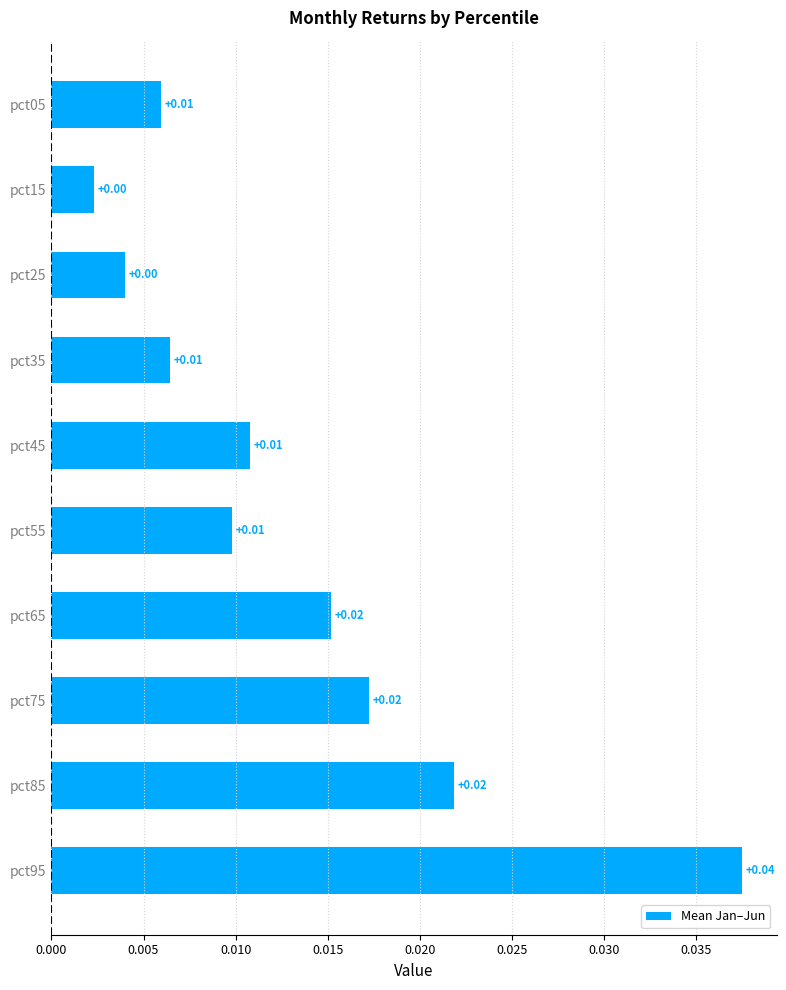

Between pct15 and pct35, which is larger?

pct35